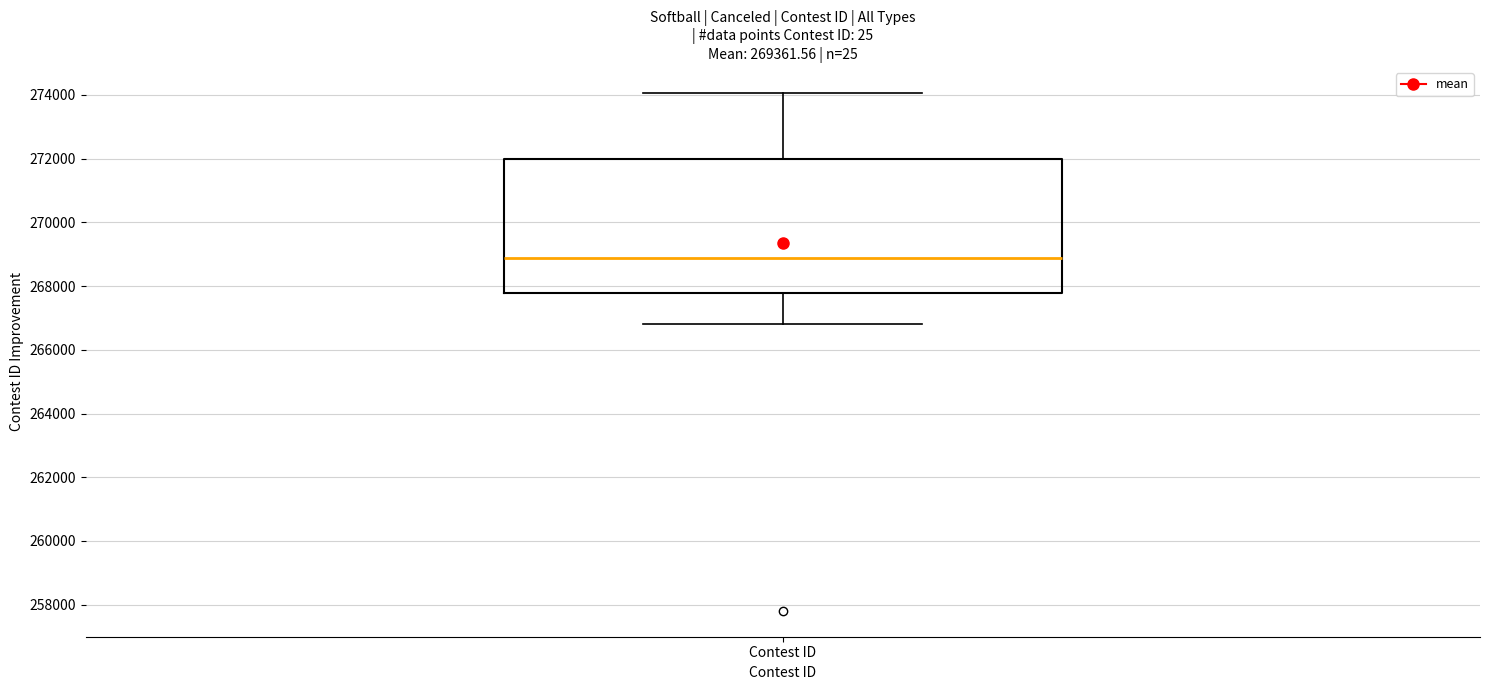

Transcribe this box plot: give where the median line is, the range the box spans, and where the two whiskers end, as read against the y-axis. The values are not printed on the chart, so give them approximately, as read against the axis.

median 268800, box 267800 to 272000, whiskers 266800 to 274000